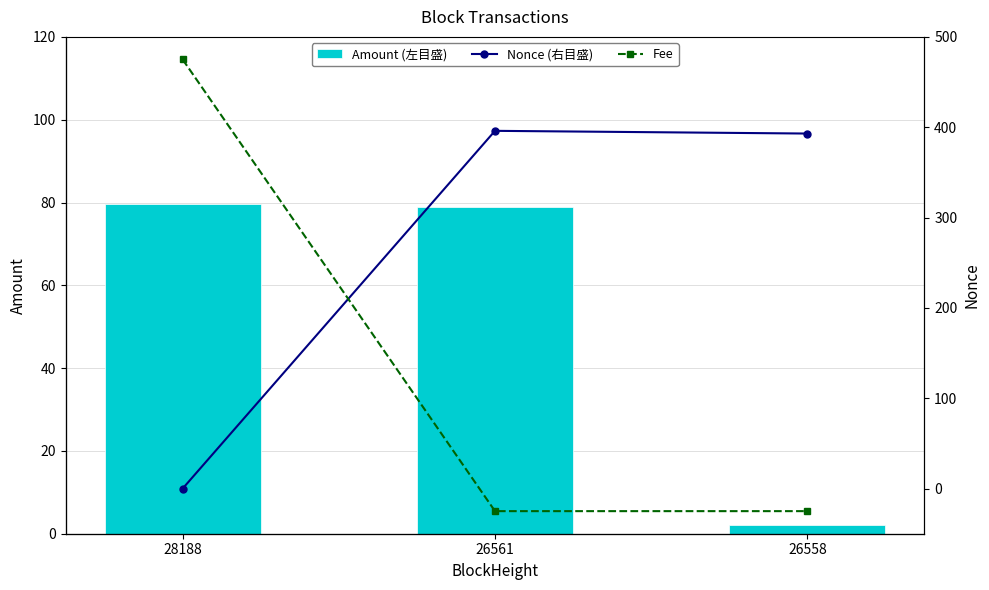

What is the sum of all Fee values?

0.1